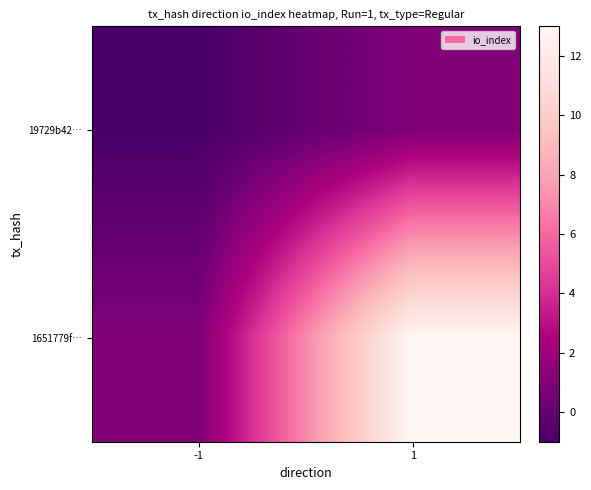

What is the difference between the highest and lowest values at 1?

12